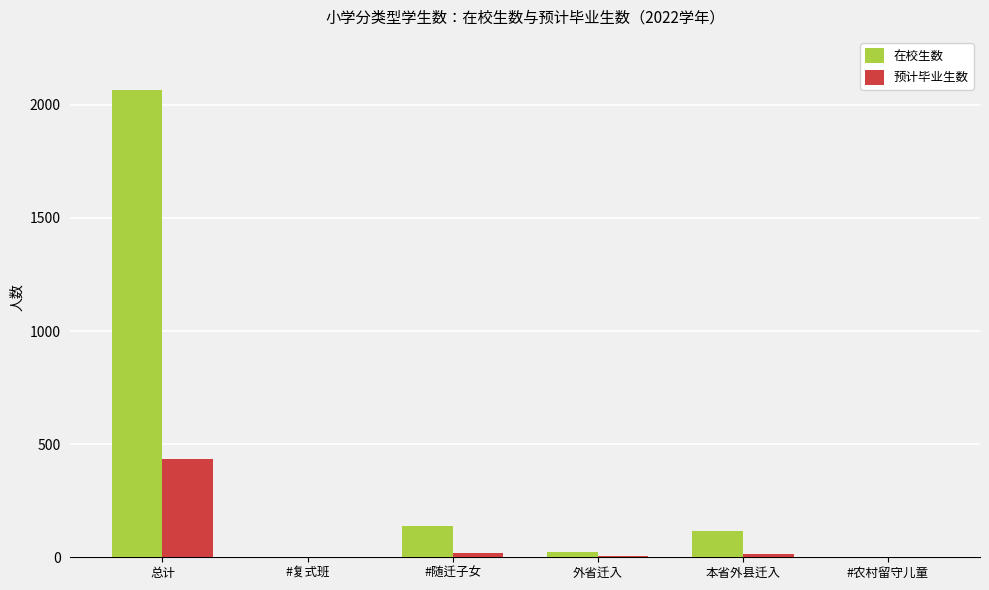

Are the bars horizontal?

No